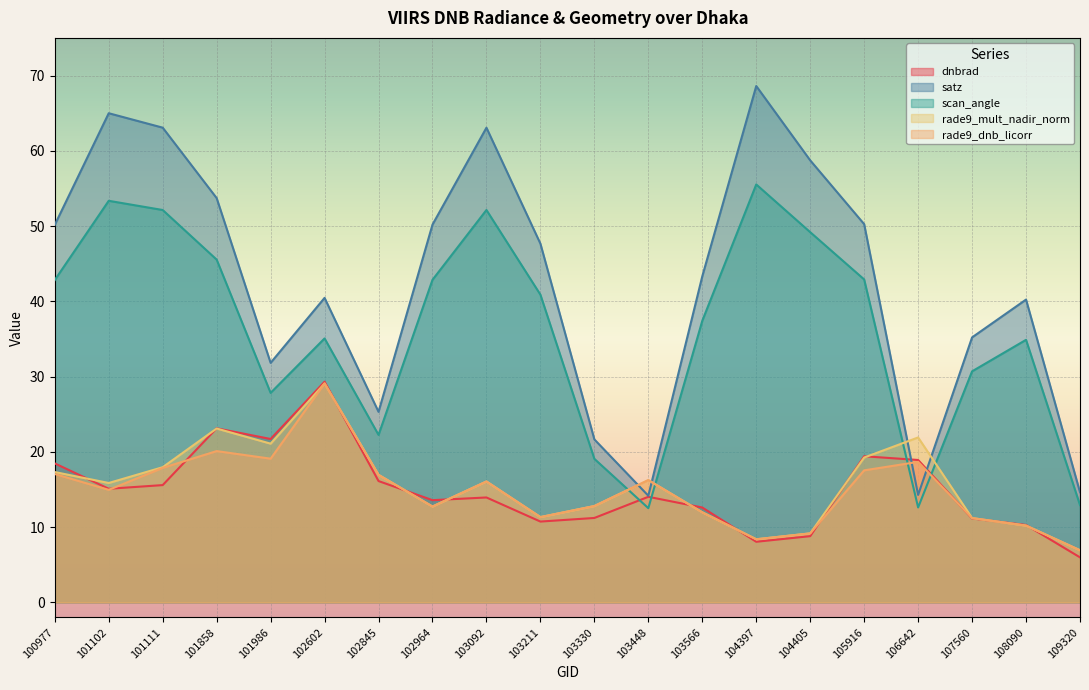

In dnbrad, how many points are higher than both neighbors (excluding endpoints)?

5